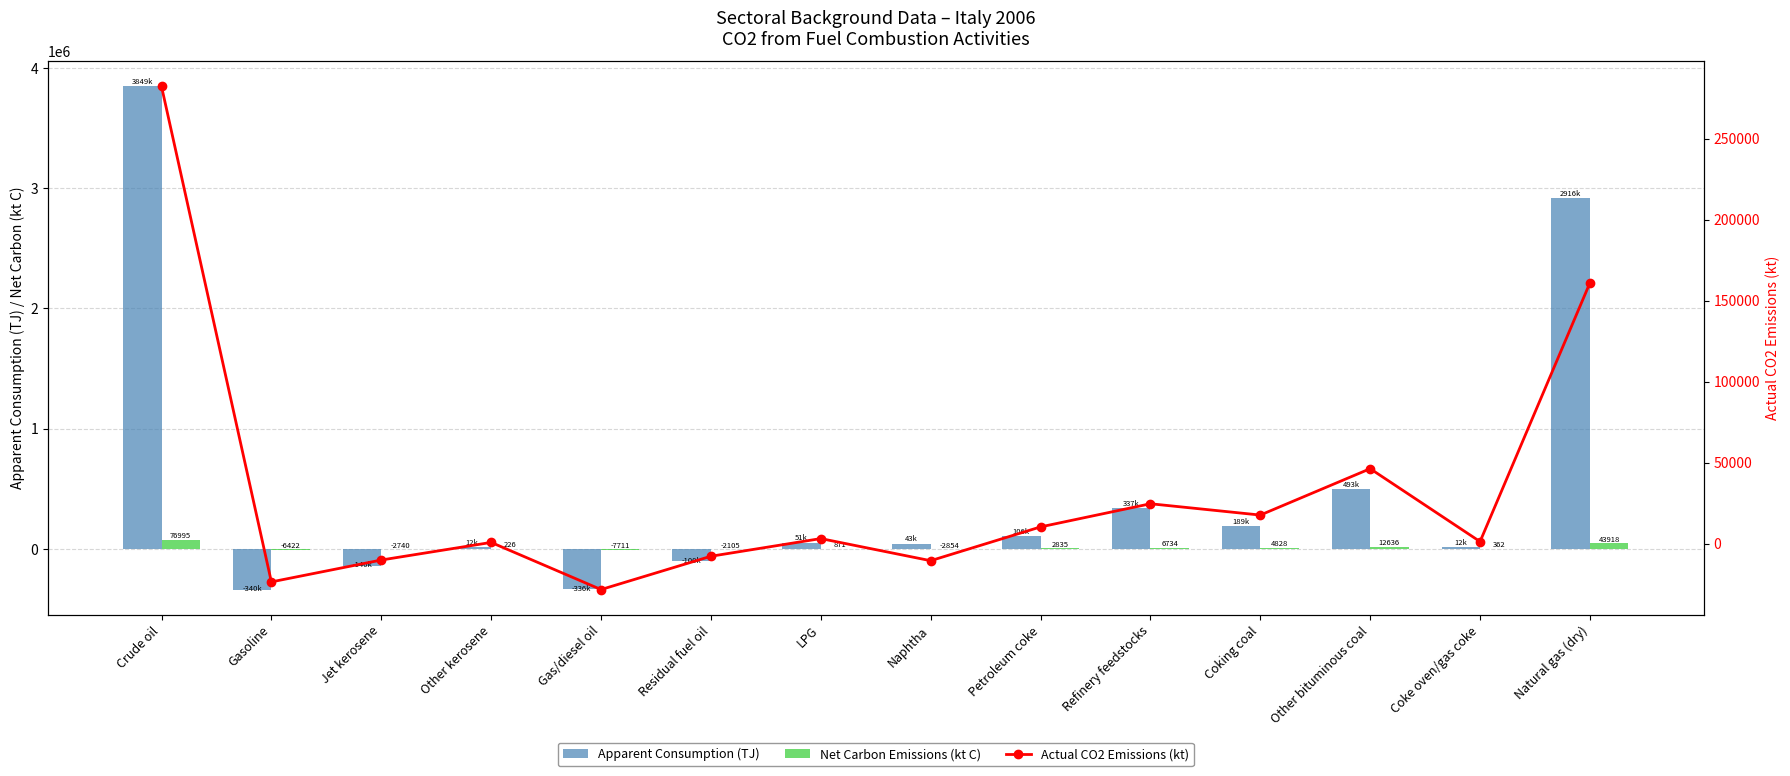

Reading left to right, list all the values displayed in this chart.

Apparent Consumption (TJ): 3848801.4	-339634.6	-140442.7	11505.9	-335939.3	-99668.6	50580.1	42944.4	106331.7	336601.2	188521.8	493320.5	12037.3	2916171.3
Net Carbon Emissions (kt C): 76995.1	-6422.5	-2740.0	225.7	-7711.5	-2105.4	871.0	-2854.2	2835.2	6733.7	4828.4	12635.5	361.7	43918.0
Actual CO2 Emissions (kt): 282315.5	-23549.1	-10046.8	827.7	-28275.3	-7719.8	3193.6	-10465.5	10395.8	24690.2	17704.1	46330.3	1326.2	161032.8